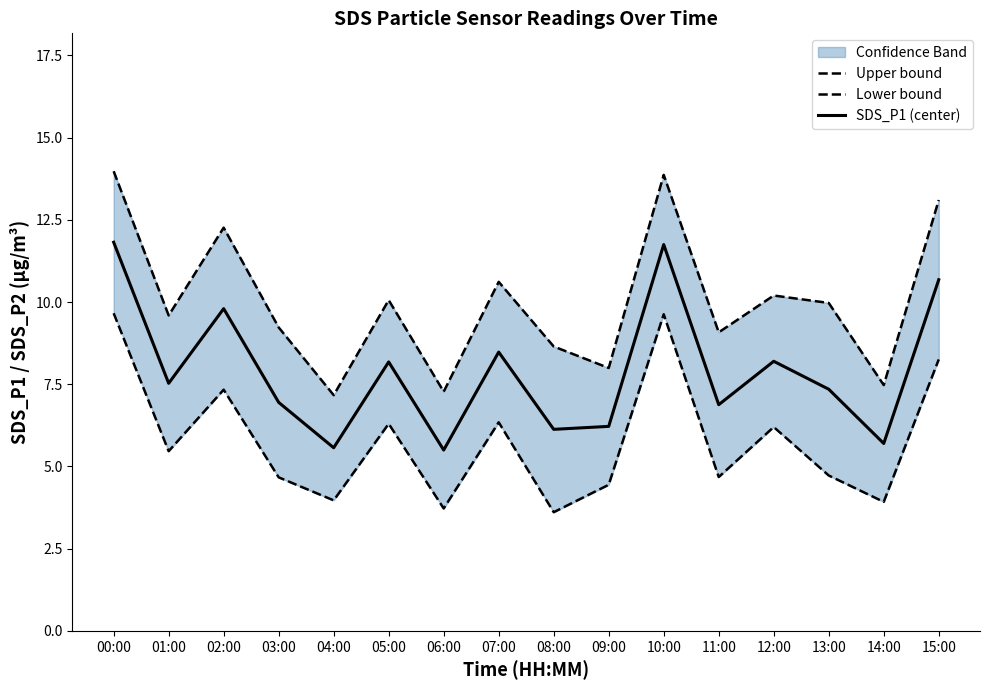

What is the minimum value for SDS_P1 (center)?

5.5